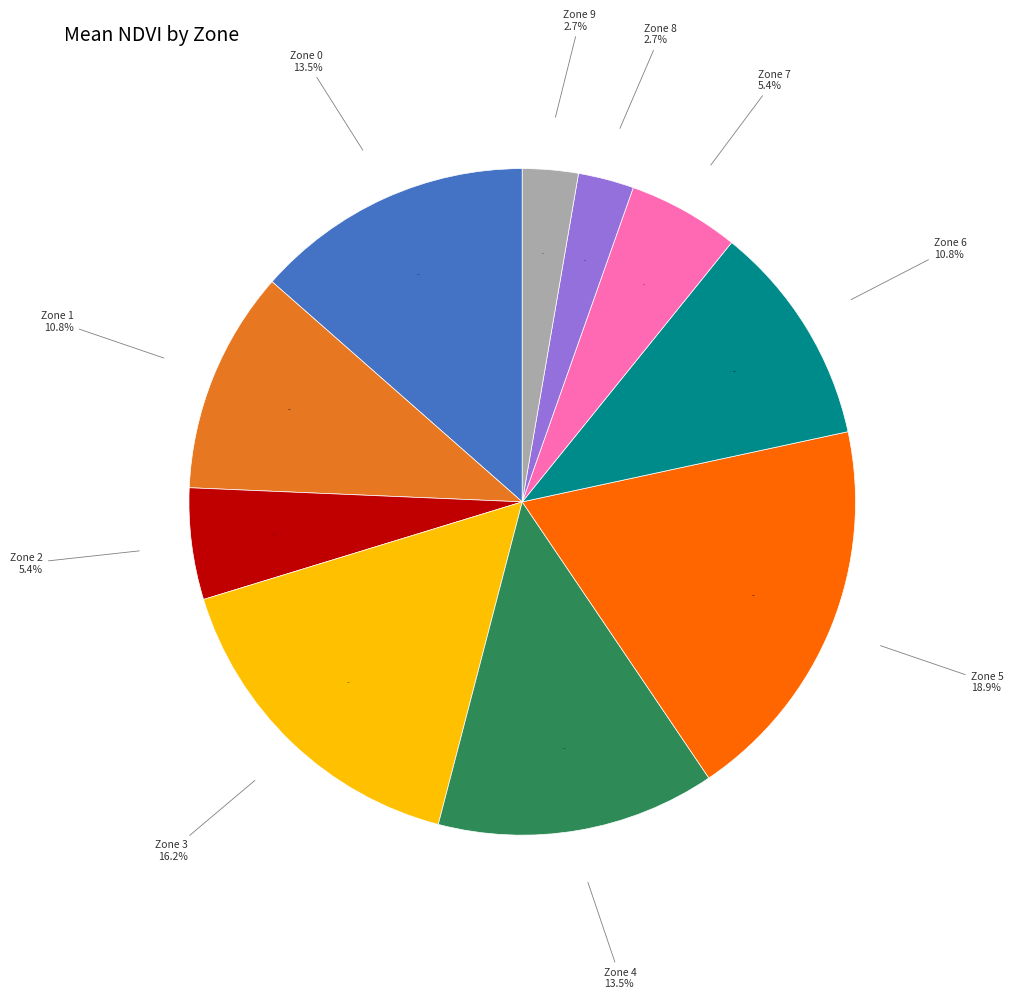

Is it true that Zone 8 is 1% of the pie?

False